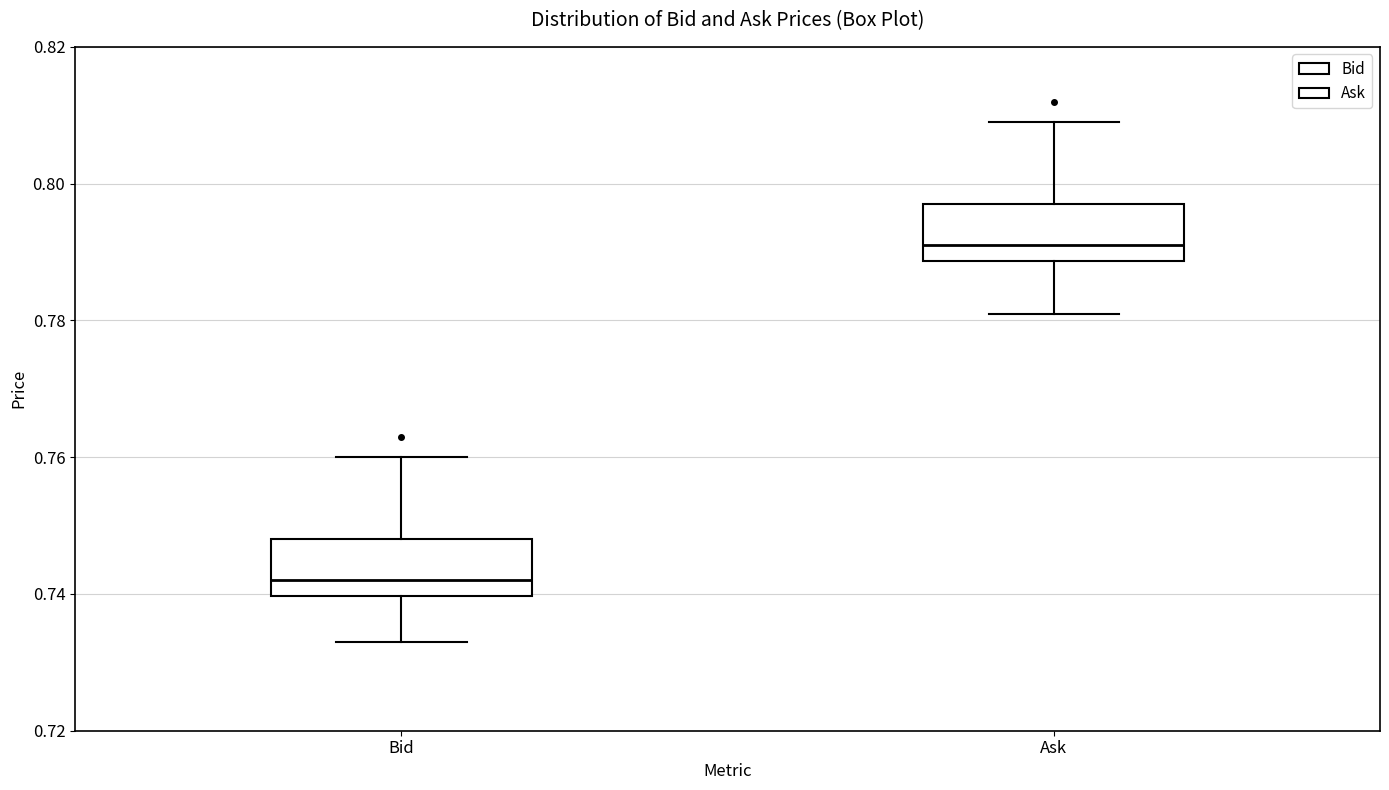

Which box has the lowest median line?

Bid